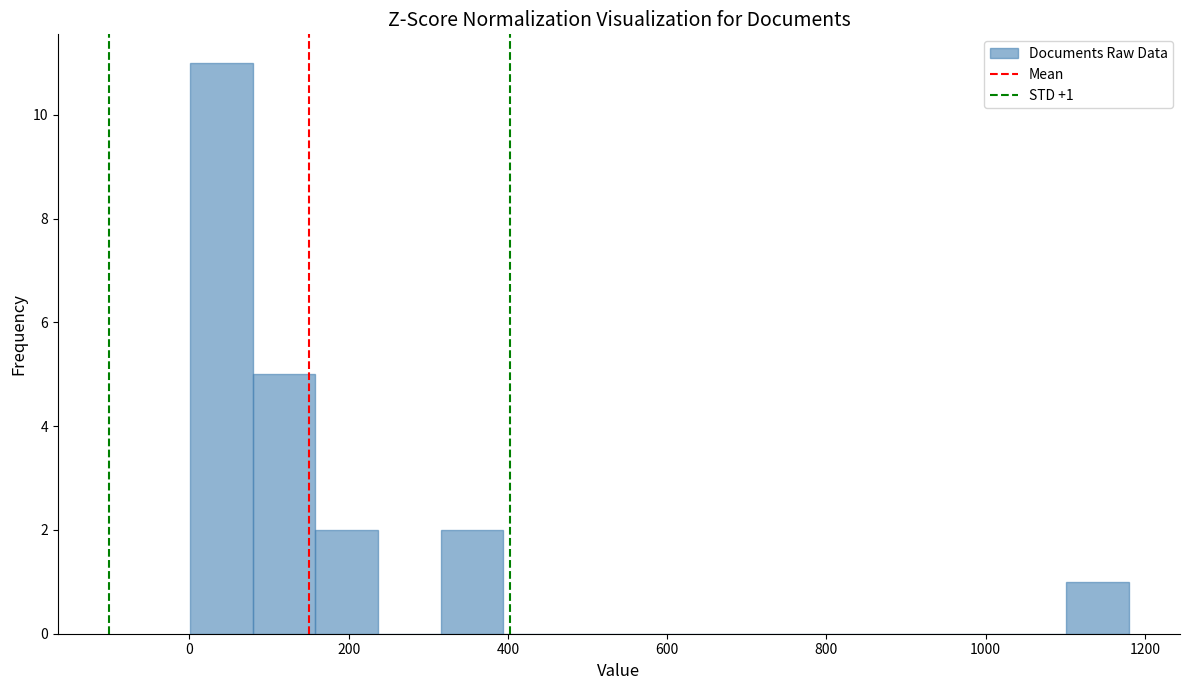

Around what value on the x-axis is the tallest bar? Give the approximate position of its centre, as read against the axis.

40